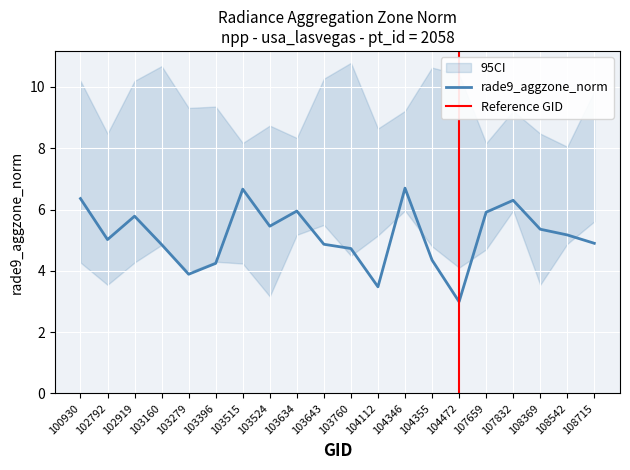

What is the smallest value displayed?

3.0